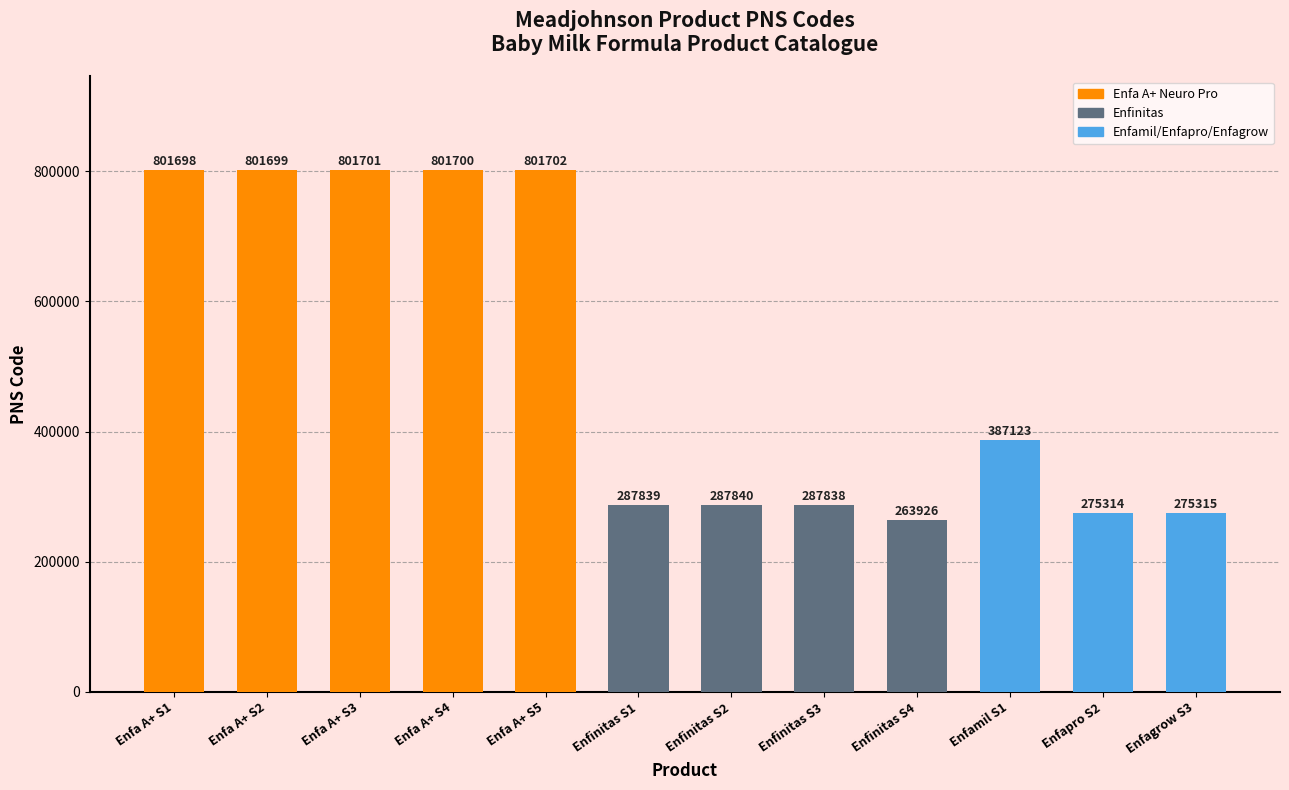

What value does the data have at Enfinitas S2, to the nearest 100?

287800